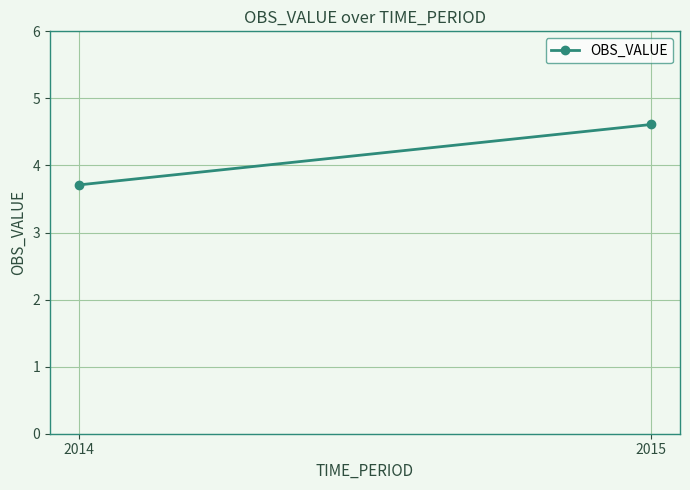

Which label corresponds to the smallest value in the chart?

2014